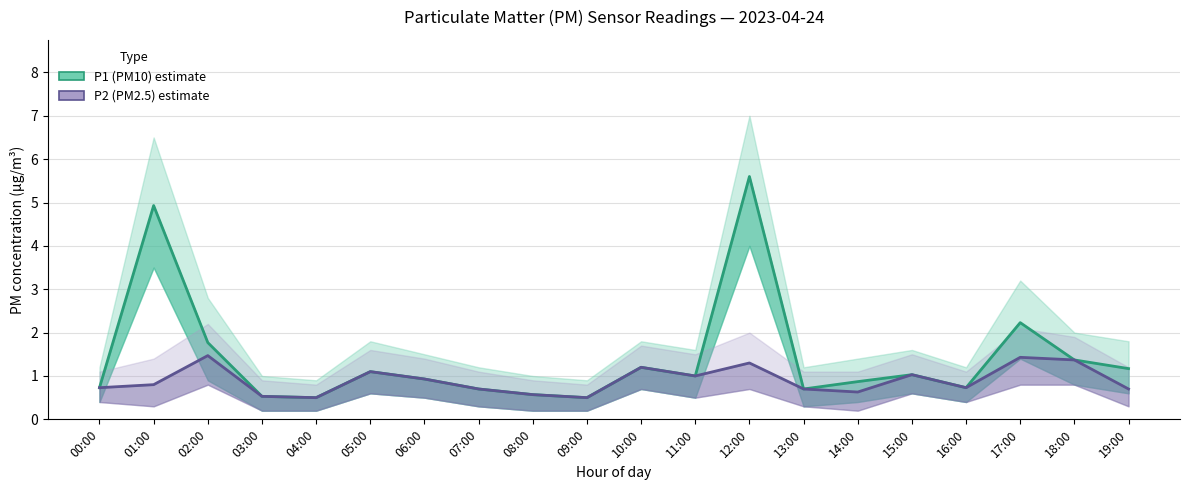

At which label is P1_lower closest to 2?

17:00